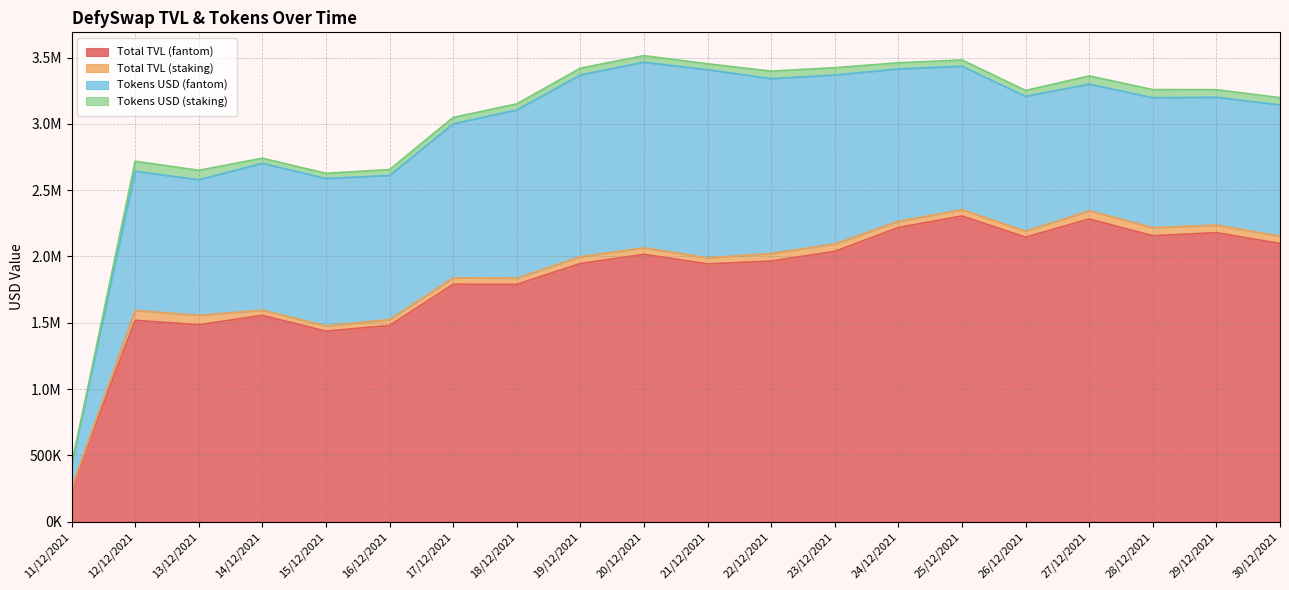

Which has a higher value, 26/12/2021 or 17/12/2021?

26/12/2021